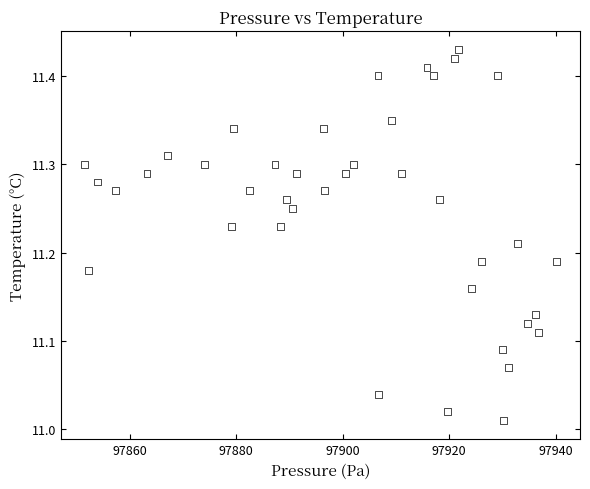

What is the range of X values (max minus min)?

88.6